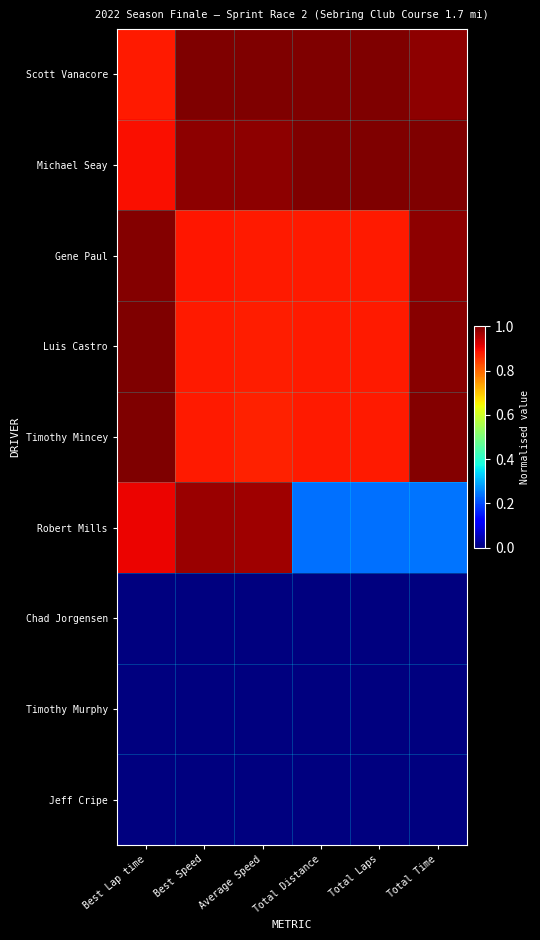

Which label corresponds to the largest value in the chart?

Best Speed